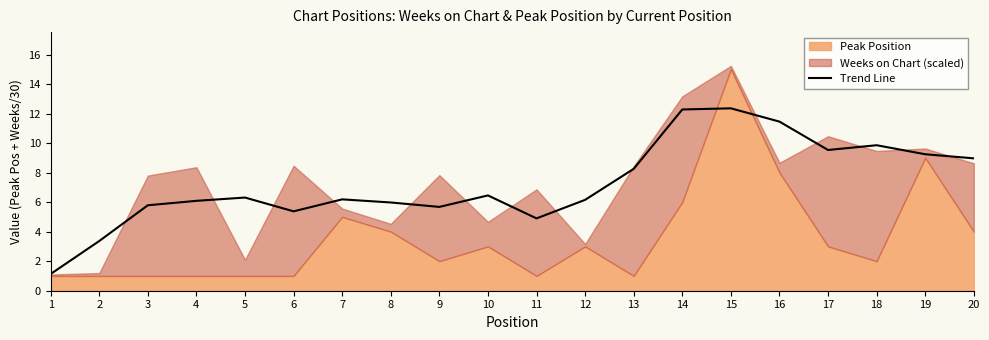

What is the minimum value shown in the chart?

1.1